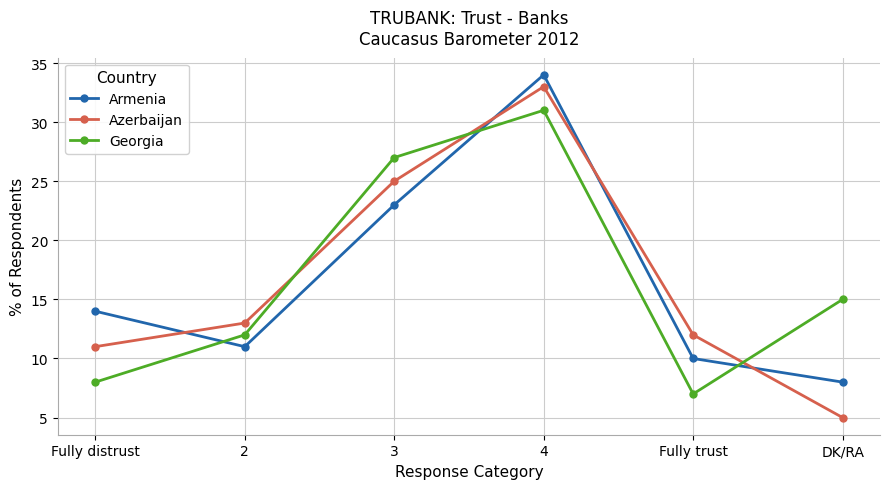

At which label does Georgia first exceed 15?

3